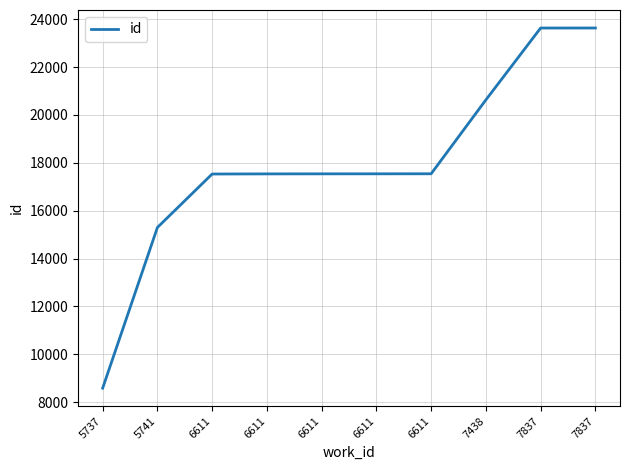

List the labels in order of value, smallest first.

5737, 5741, 6611, 6611, 6611, 6611, 6611, 7438, 7837, 7837